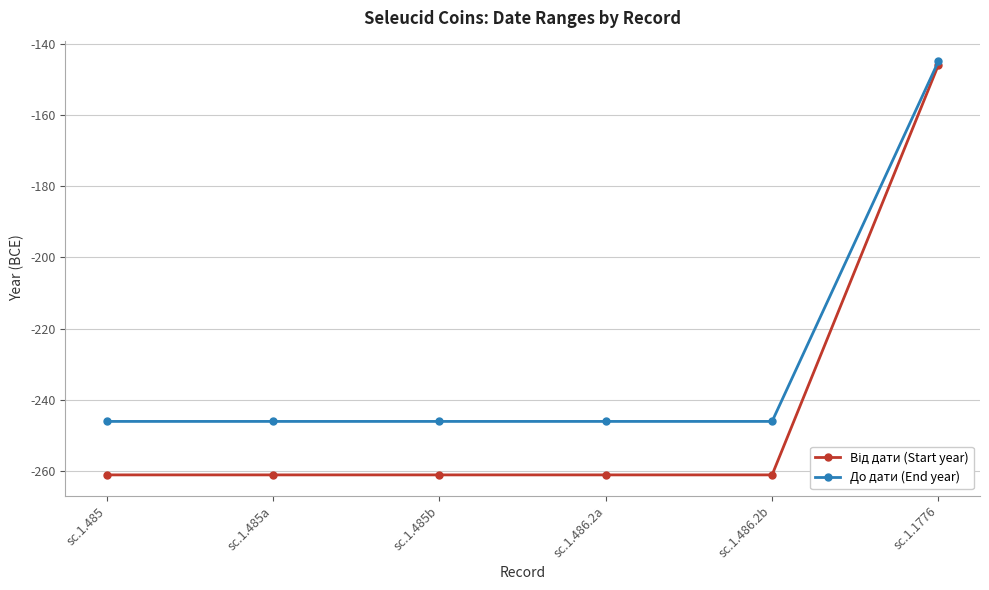

The value of До дати (End year) at sc.1.1776 is -145. True or false?

True